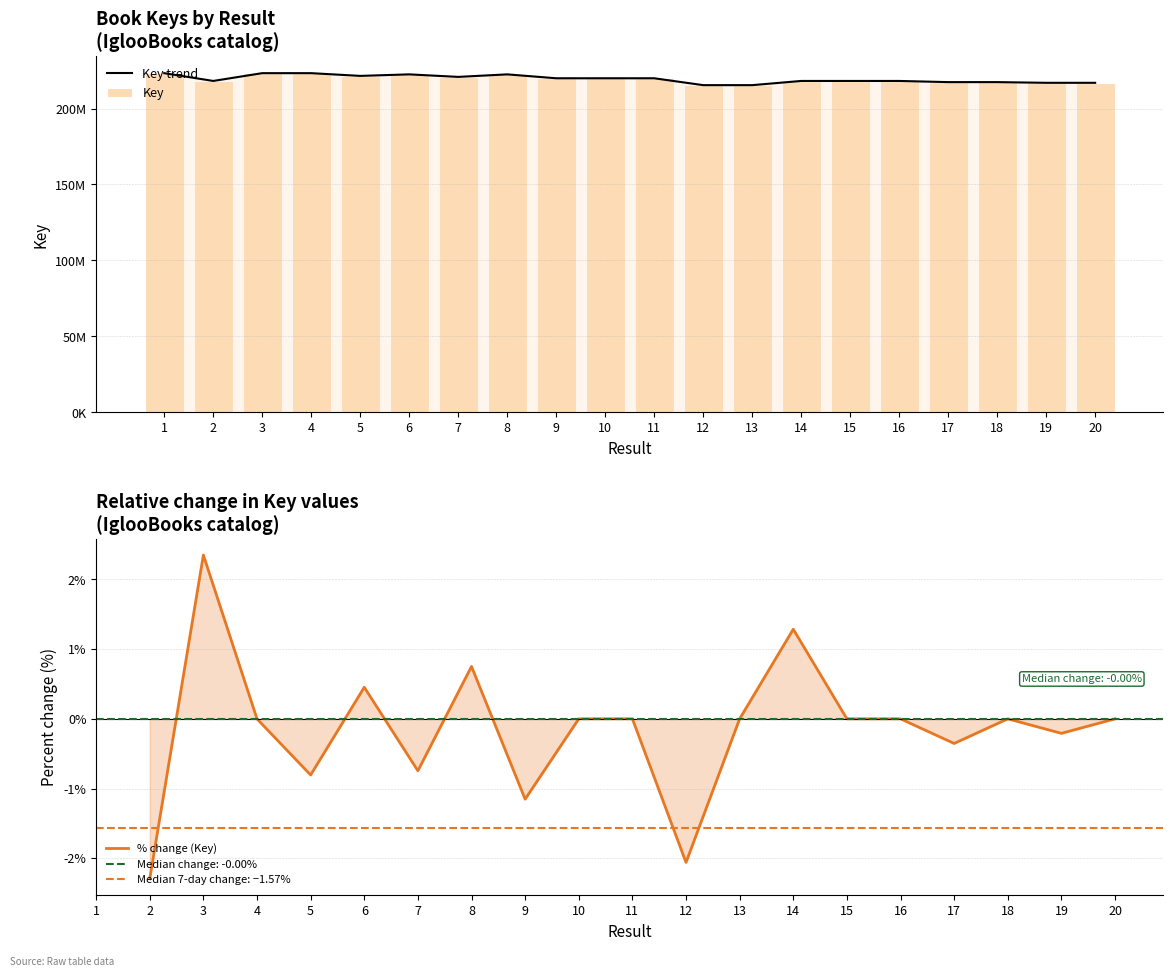

Reading left to right, extract all data points from this chart.

1=223292961	2=218167354	3=223294204	4=223292261	5=221492840	6=222495863	7=220836862	8=222495755	9=219930770	10=219930622	11=219931323	12=215400025	13=215400167	14=218168372	15=218168194	16=218168043	17=217396862	18=217397086	19=216944091	20=216943913